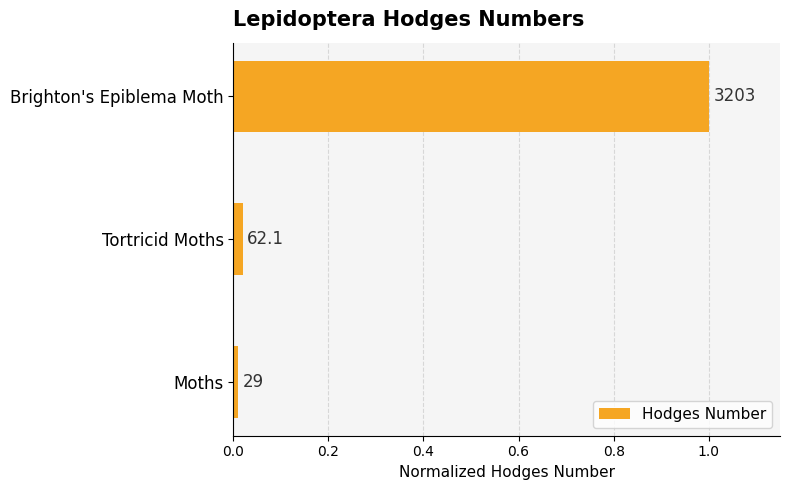

Does the chart contain any negative values?

No